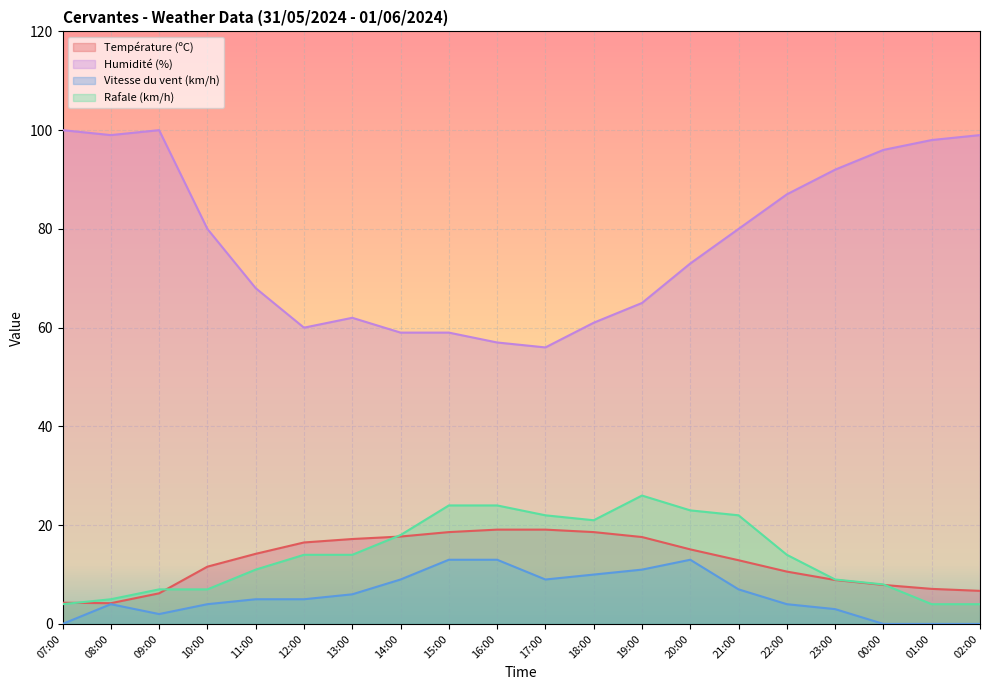

Which label corresponds to the smallest value in the chart?

07:00